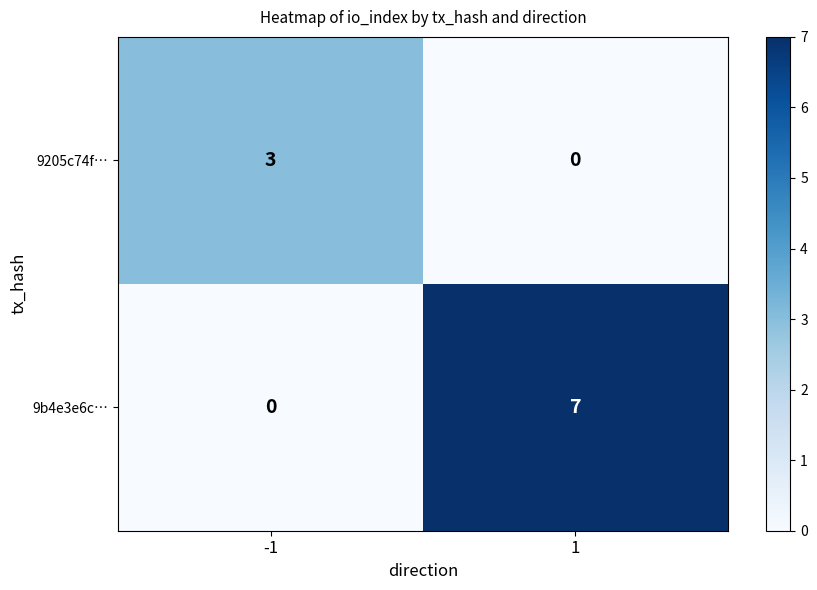

What is the sum of all 9b4e3e6c… values?

7